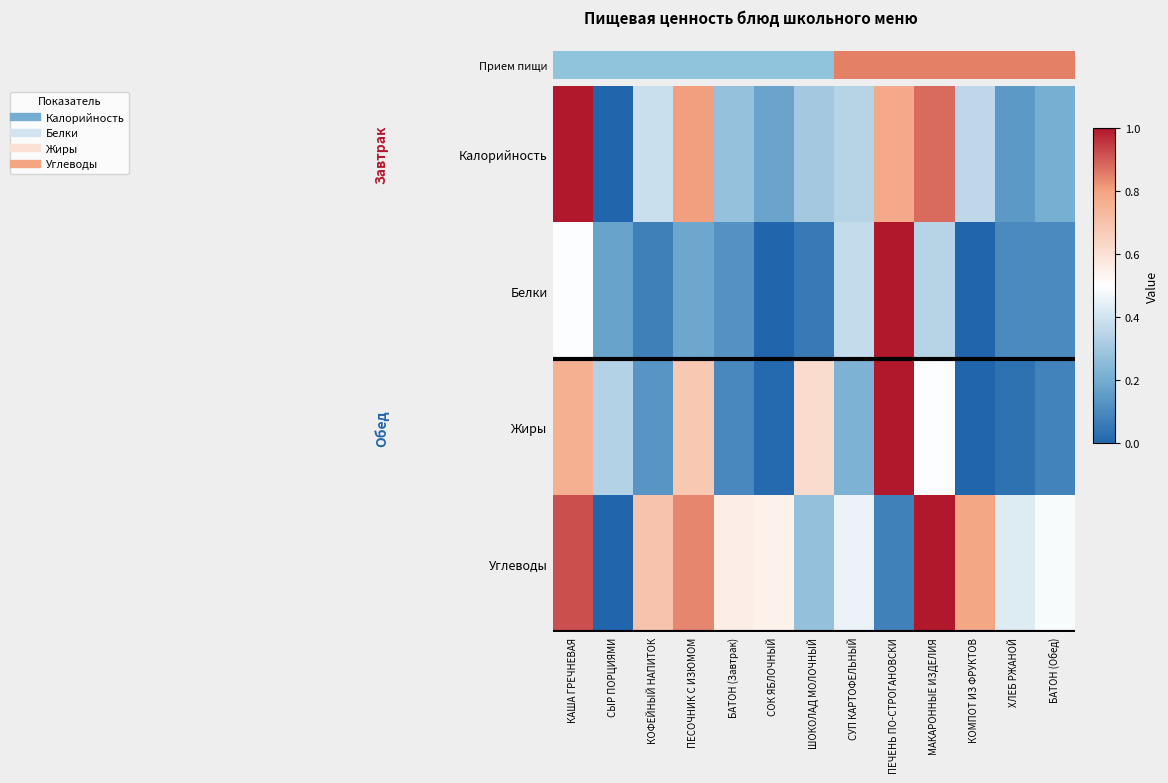

How many series are shown in this chart?

4